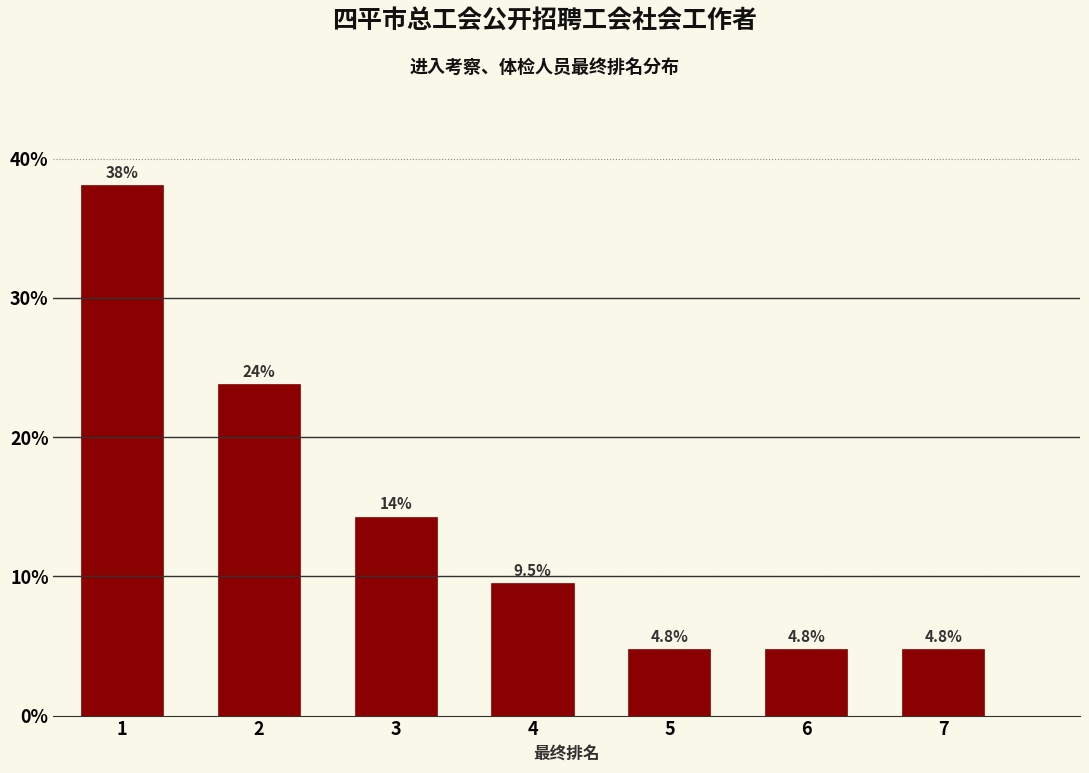

Reading left to right, extract all data points from this chart.

1=38.1	2=23.8	3=14.3	4=9.5	5=4.8	6=4.8	7=4.8